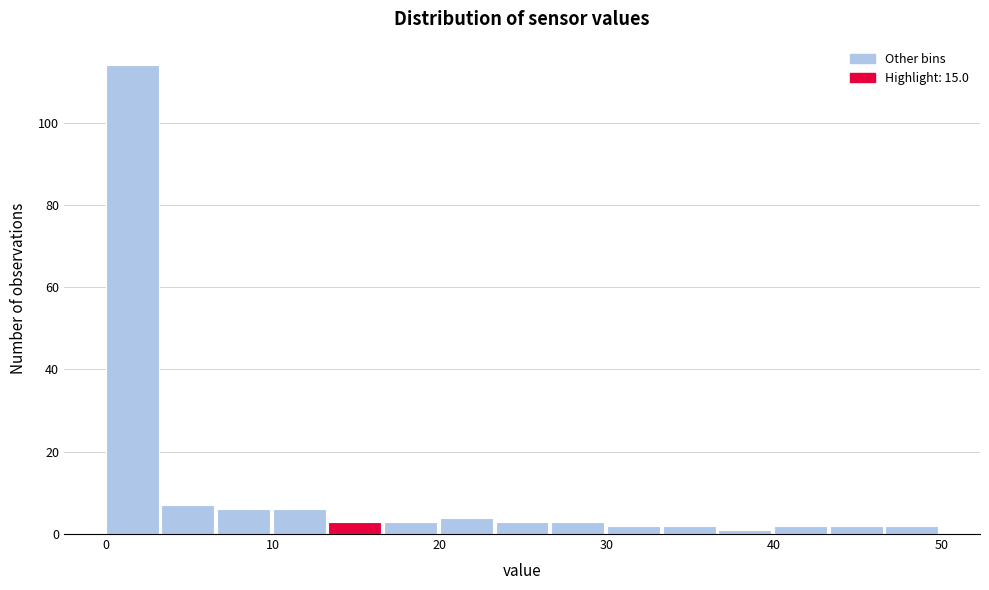

Read against the x-axis, roughly where is the centre of the tallest bar?

2